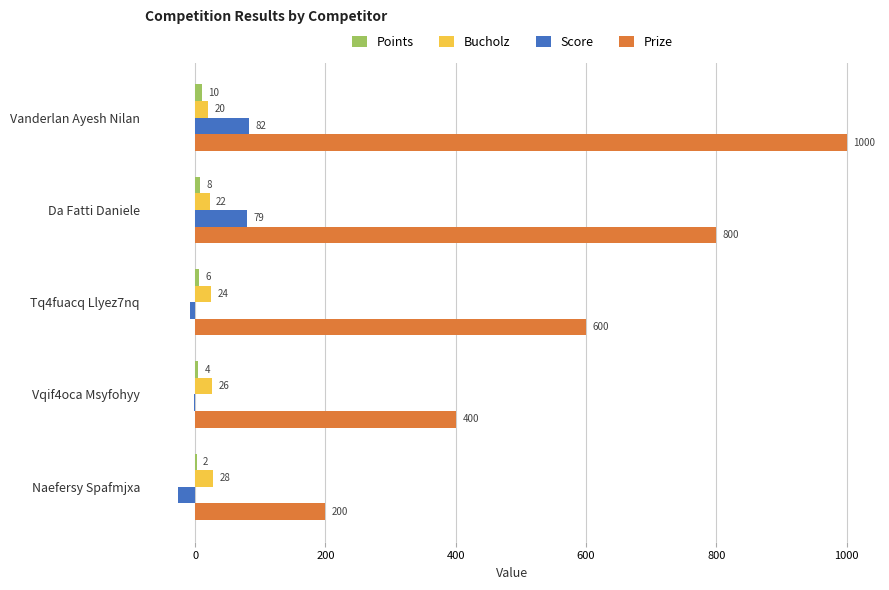

How many Prize values are between 400 and 800?

3